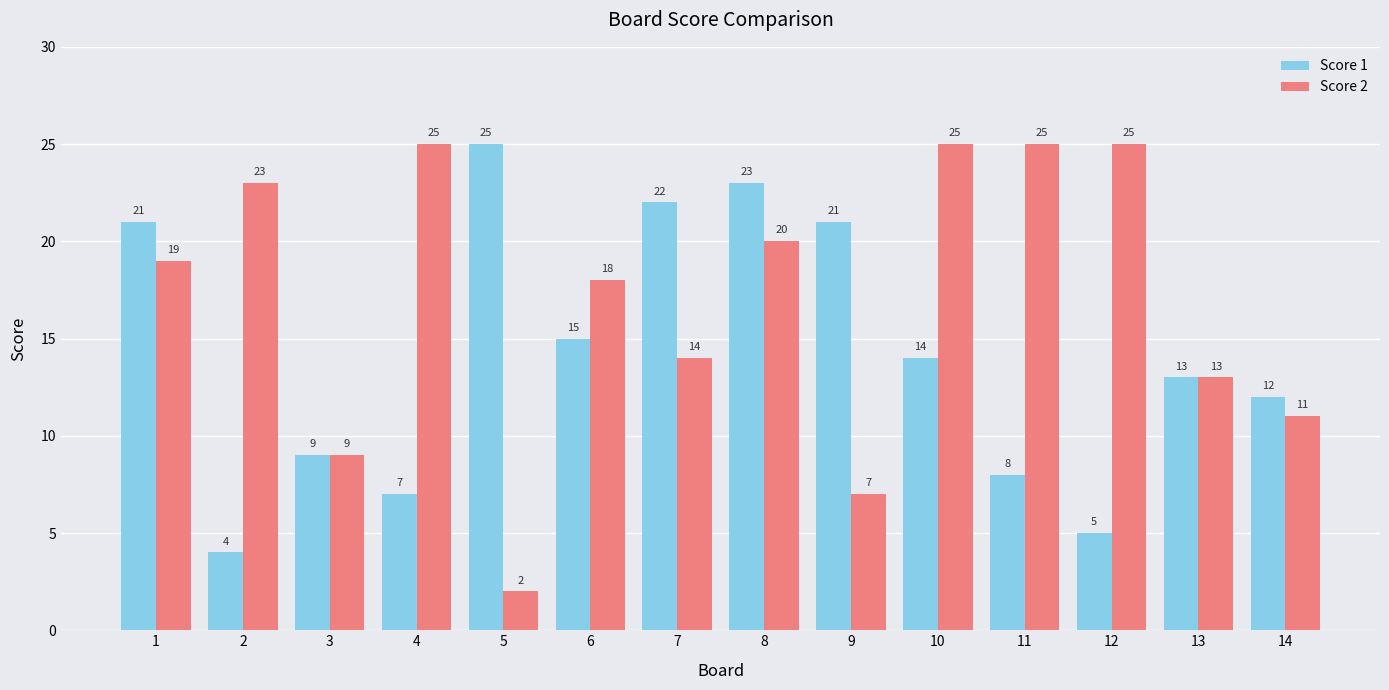

What is the difference between the maximum and minimum values in the Score 1 series?

21